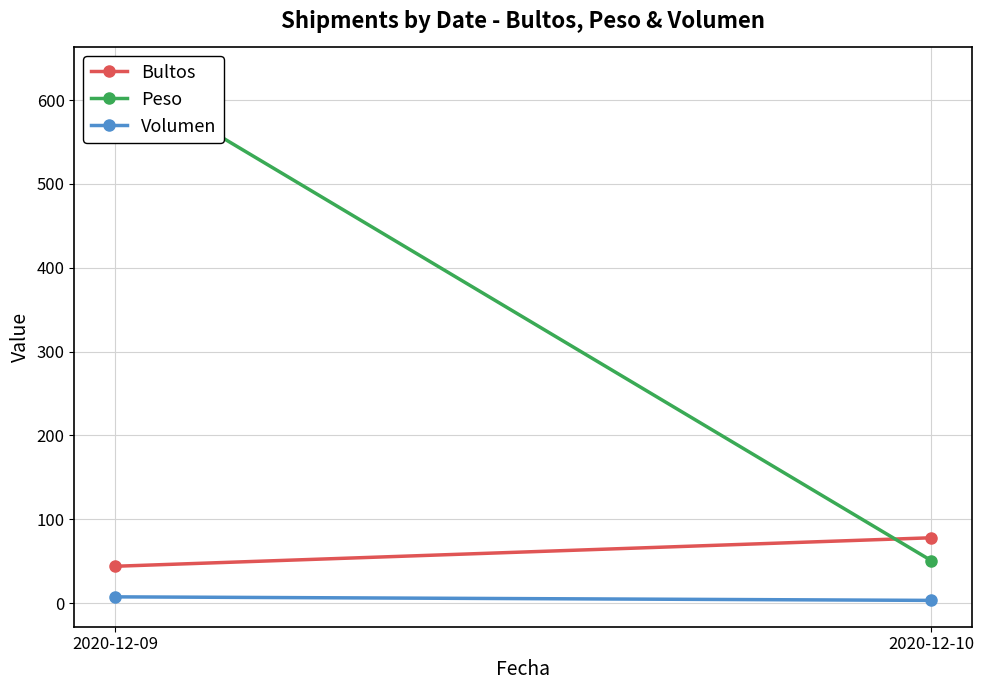

What is the value of the Bultos point at the 2nd from the left?

78.0